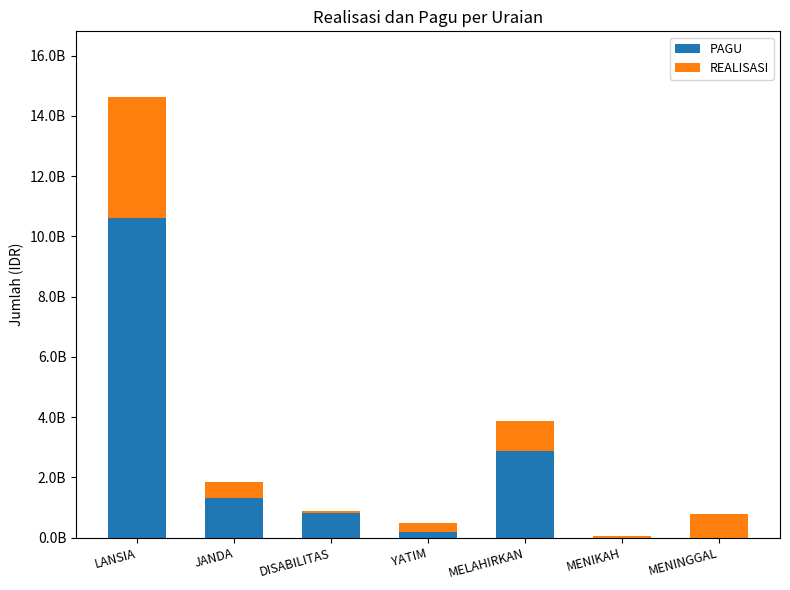

What are all the series names shown in the legend?

PAGU, REALISASI